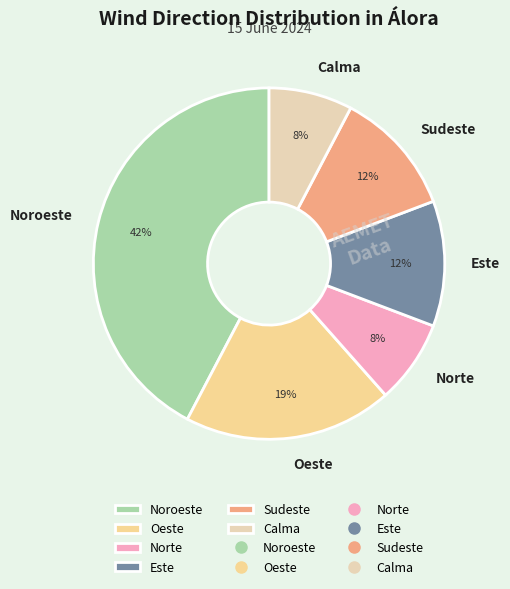

Do Este and Norte together represent more than half of the pie?

No